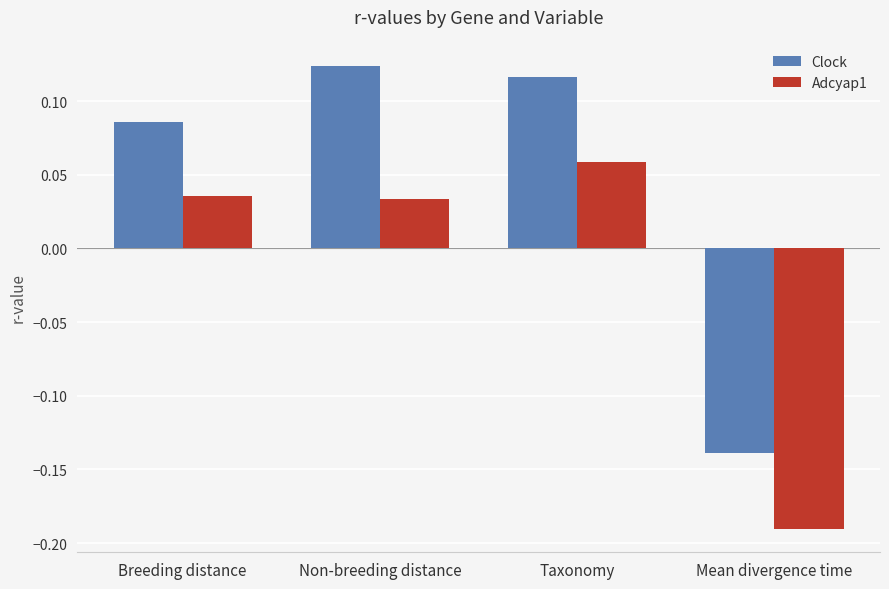

What is the label of the 3rd bar from the left?

Taxonomy